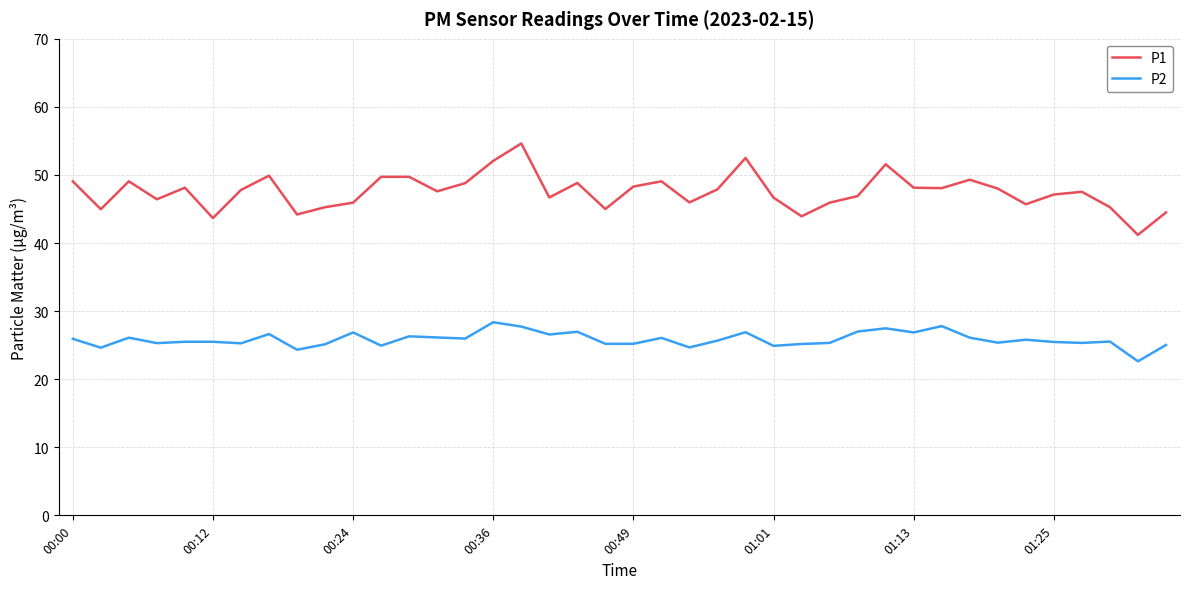

Which series has the widest spread of values?

P1